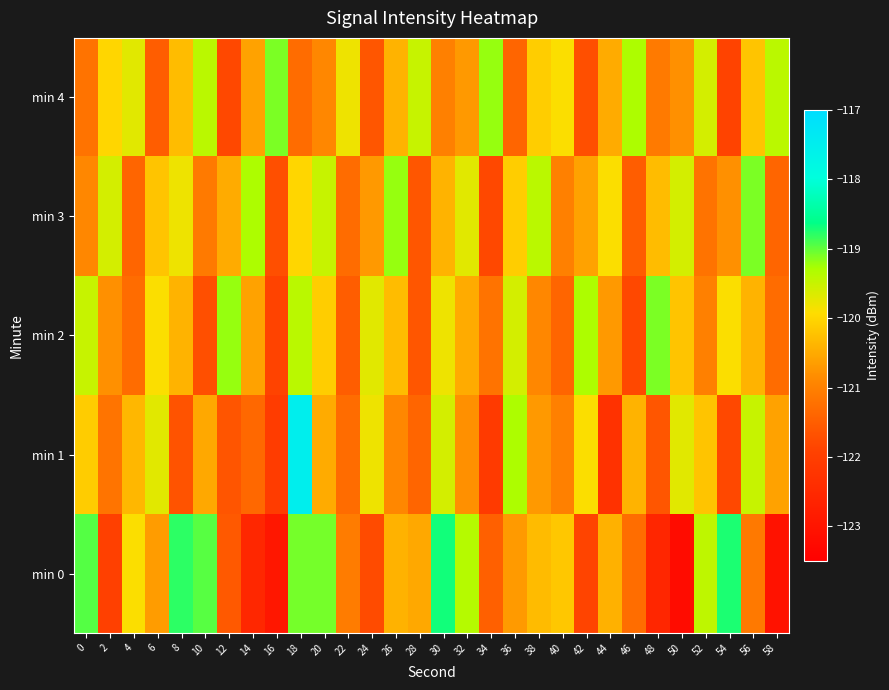

Reading left to right, transcribe all the data shown in this chart.

min 0: 0=-118.9	2=-122.0	4=-119.9	6=-120.7	8=-118.8	10=-119.0	12=-121.6	14=-122.5	16=-122.9	18=-119.1	20=-119.1	22=-121.1	24=-121.8	26=-120.4	28=-120.5	30=-118.7	32=-119.4	34=-121.5	36=-120.7	38=-120.3	40=-120.2	42=-121.9	44=-120.4	46=-121.3	48=-122.6	50=-123.2	52=-119.4	54=-118.7	56=-121.1	58=-123.1
min 1: 0=-120.1	2=-121.2	4=-120.4	6=-119.7	8=-121.6	10=-120.5	12=-121.6	14=-121.4	16=-122.0	18=-117.5	20=-120.5	22=-121.3	24=-119.8	26=-120.9	28=-121.4	30=-119.6	32=-120.8	34=-122.1	36=-119.3	38=-120.7	40=-121.0	42=-119.9	44=-122.3	46=-120.4	48=-121.6	50=-119.7	52=-120.2	54=-121.8	56=-119.5	58=-120.6
min 2: 0=-119.5	2=-120.8	4=-121.3	6=-119.9	8=-120.4	10=-121.7	12=-119.2	14=-120.6	16=-121.9	18=-119.4	20=-120.1	22=-121.5	24=-119.7	26=-120.3	28=-121.6	30=-119.8	32=-120.5	34=-121.2	36=-119.6	38=-120.9	40=-121.4	42=-119.3	44=-120.7	46=-121.8	48=-119.1	50=-120.2	52=-121.0	54=-119.9	56=-120.4	58=-121.3
min 3: 0=-120.9	2=-119.6	4=-121.4	6=-120.2	8=-119.8	10=-121.1	12=-120.5	14=-119.3	16=-121.7	18=-120.0	20=-119.5	22=-121.3	24=-120.7	26=-119.2	28=-121.6	30=-120.4	32=-119.7	34=-121.8	36=-120.1	38=-119.4	40=-121.0	42=-120.6	44=-119.9	46=-121.5	48=-120.3	50=-119.6	52=-121.2	54=-120.8	56=-119.1	58=-121.4
min 4: 0=-121.2	2=-120.0	4=-119.7	6=-121.5	8=-120.3	10=-119.4	12=-121.8	14=-120.6	16=-119.1	18=-121.3	20=-120.9	22=-119.8	24=-121.6	26=-120.4	28=-119.5	30=-121.0	32=-120.7	34=-119.2	36=-121.4	38=-120.1	40=-119.9	42=-121.7	44=-120.5	46=-119.3	48=-121.1	50=-120.8	52=-119.6	54=-121.9	56=-120.2	58=-119.4